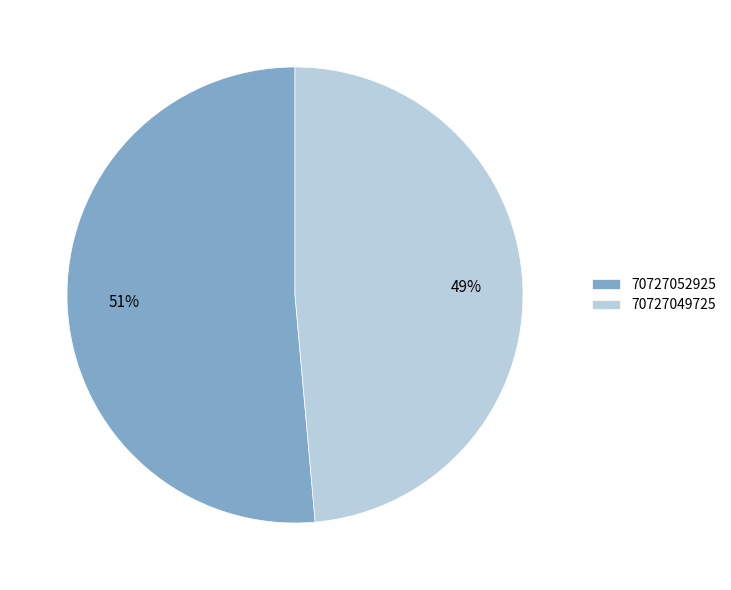

Which has a higher value, 70727052925 or 70727049725?

70727052925